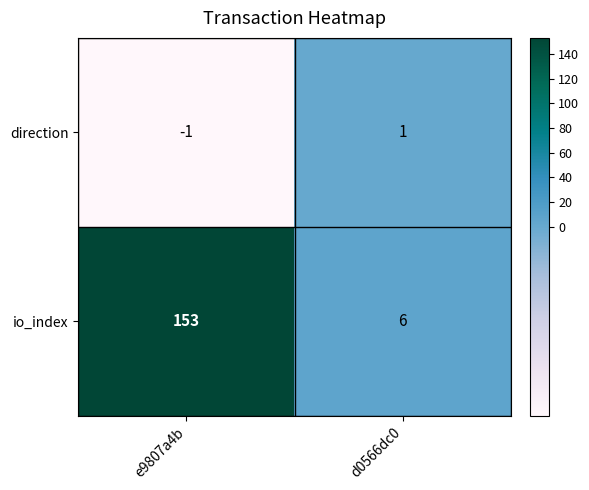

At which category is the sum across all series the highest?

e9807a4b